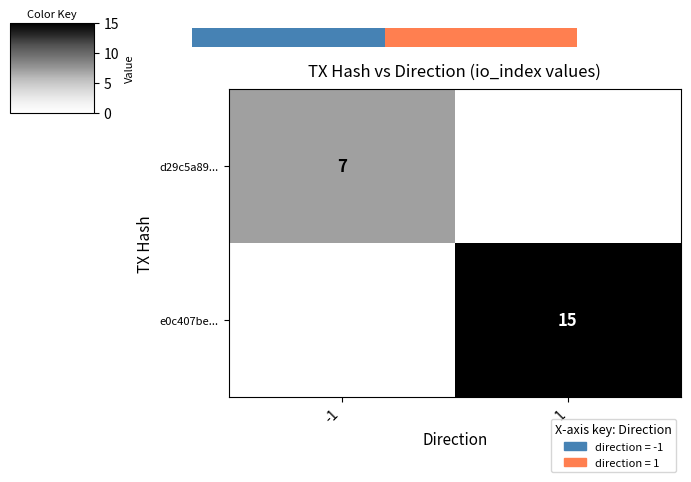

At how many categories does at least one series exceed 14?

1